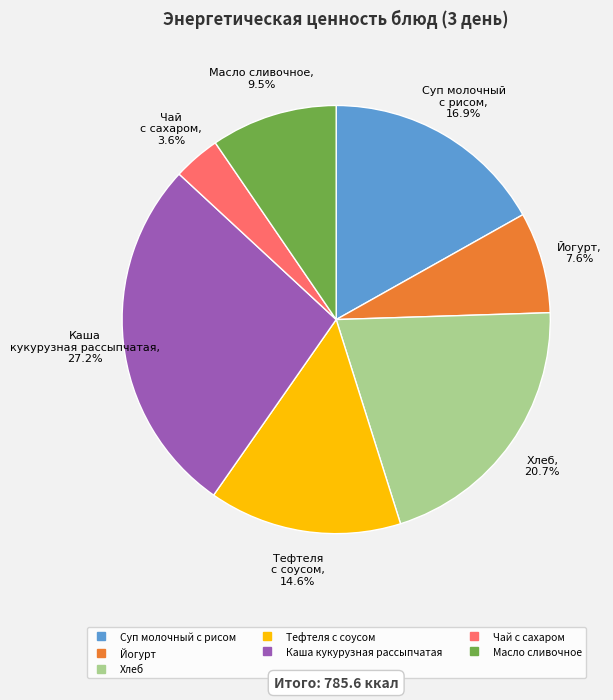

True or false: Тефтеля с соусом accounts for 15% of the total.

True